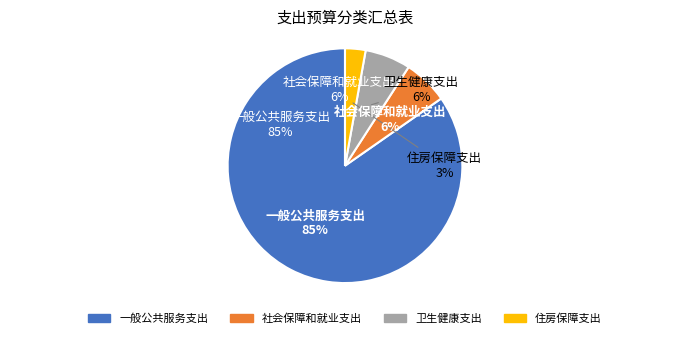

To the nearest percent, what is the combined percentage of 一般公共服务支出 and 社会保障和就业支出?

91%